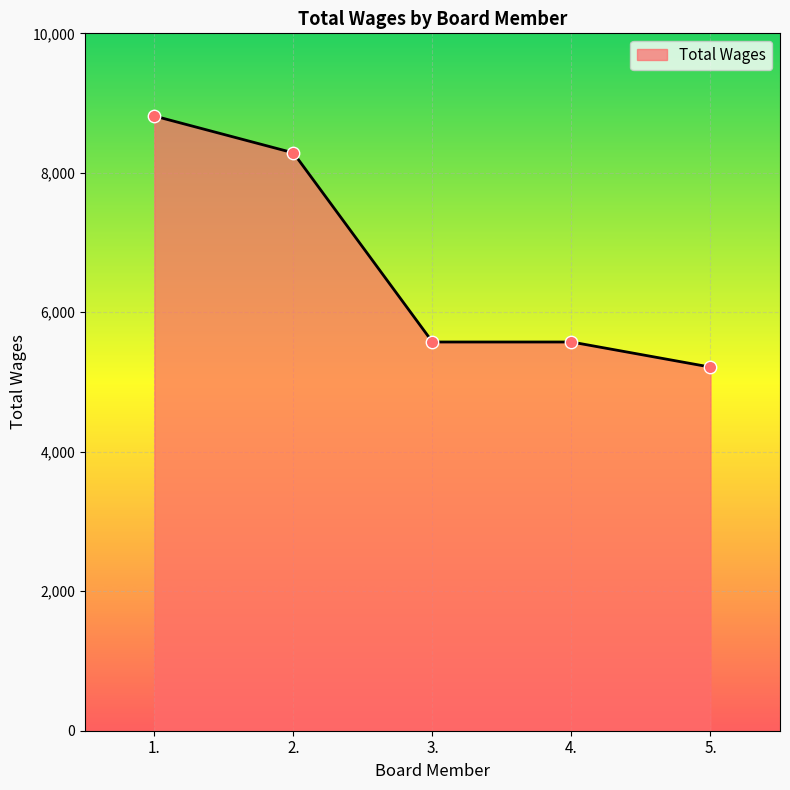

What is the ratio of the value at 2. to the value at 5.?

1.6